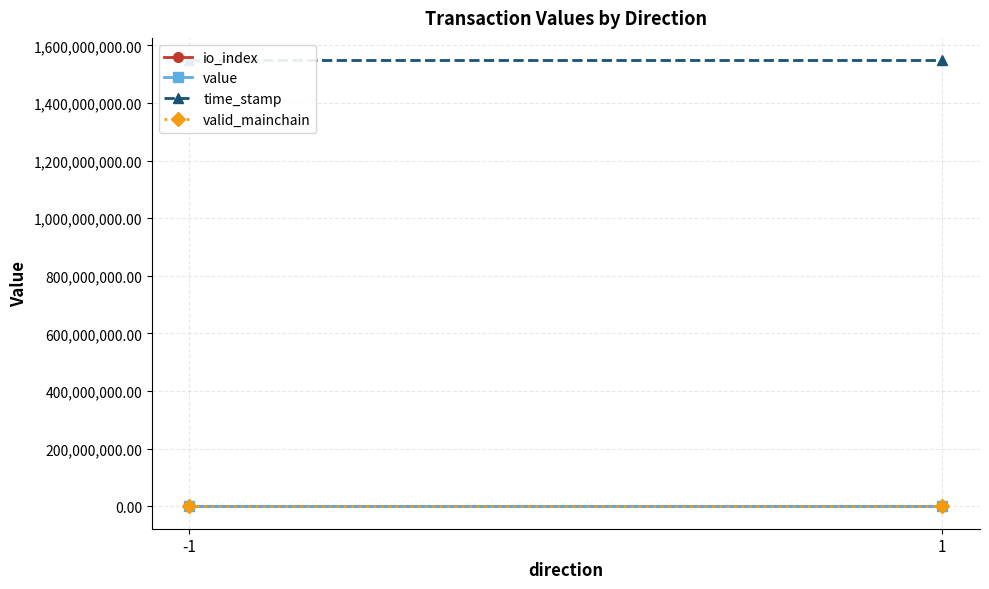

Which series has the largest range (max minus min)?

time_stamp